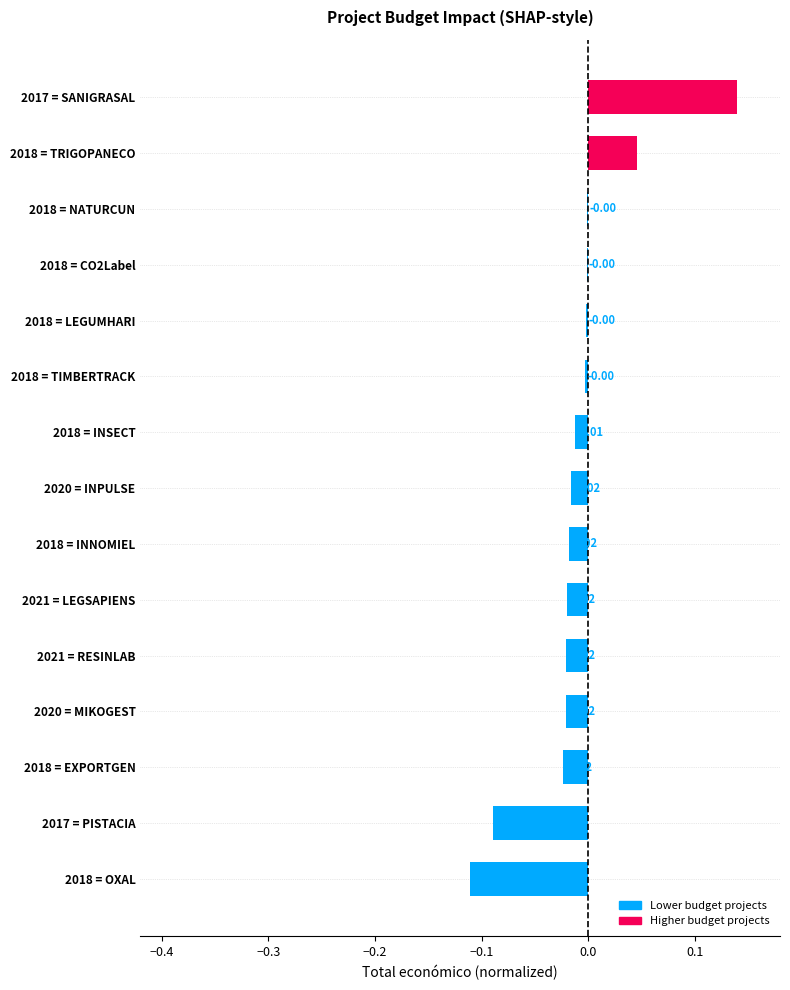

Between 2018 = NATURCUN and 2018 = INNOMIEL, which is larger?

2018 = NATURCUN